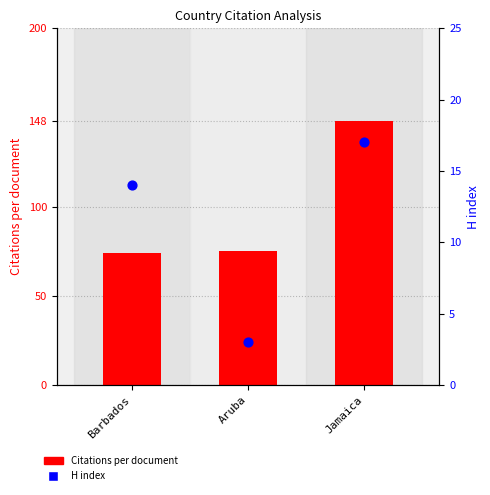

At which category is the sum across all series the highest?

Jamaica